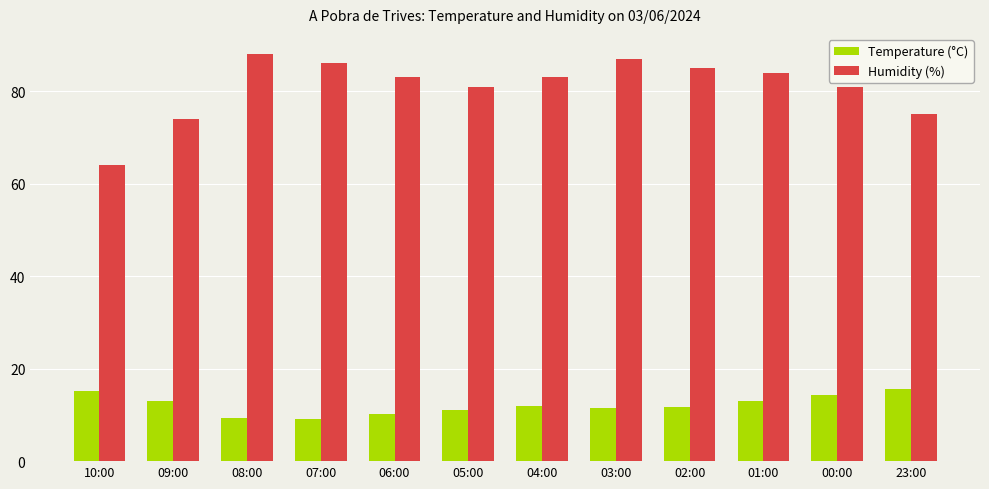

Is the value of Humidity (%) at 03:00 greater than the value of Temperature (°C) at 06:00?

Yes